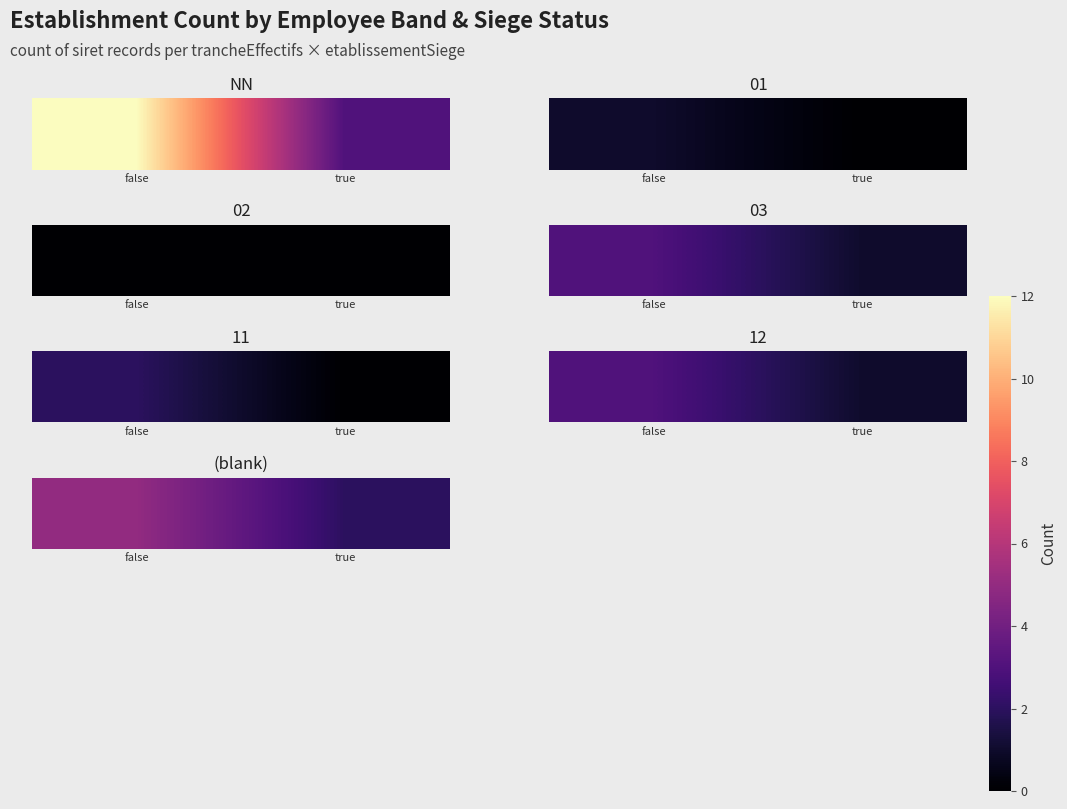

Reading left to right, list all the values displayed in this chart.

5	2